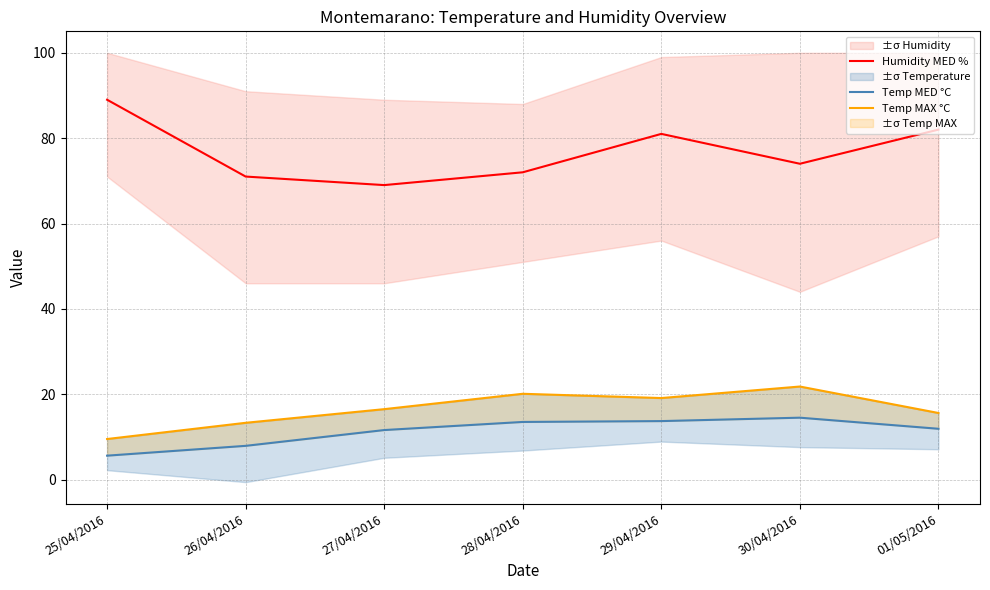

True or false: Humidity MED % and Temp MAX °C cross at least once.

False